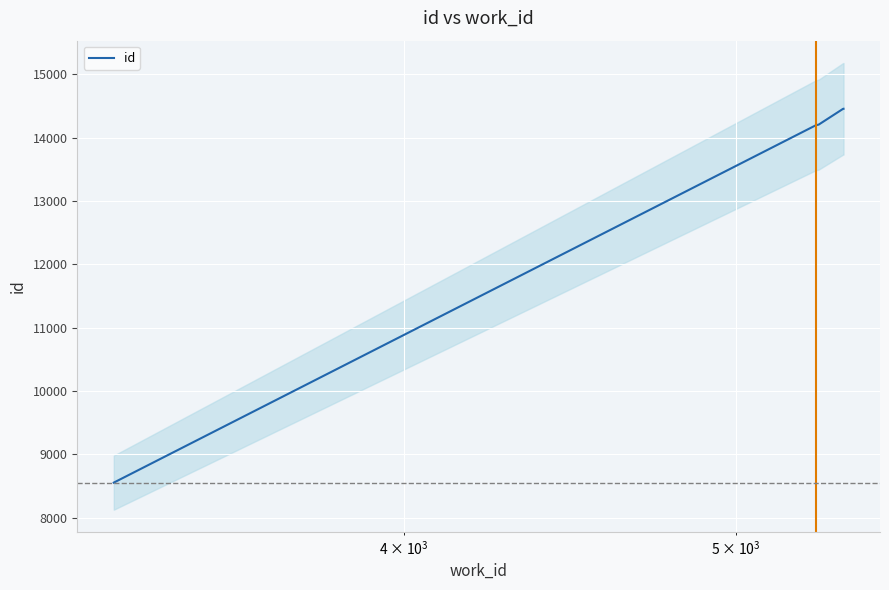

What is the difference between the second highest and second lowest values?

258